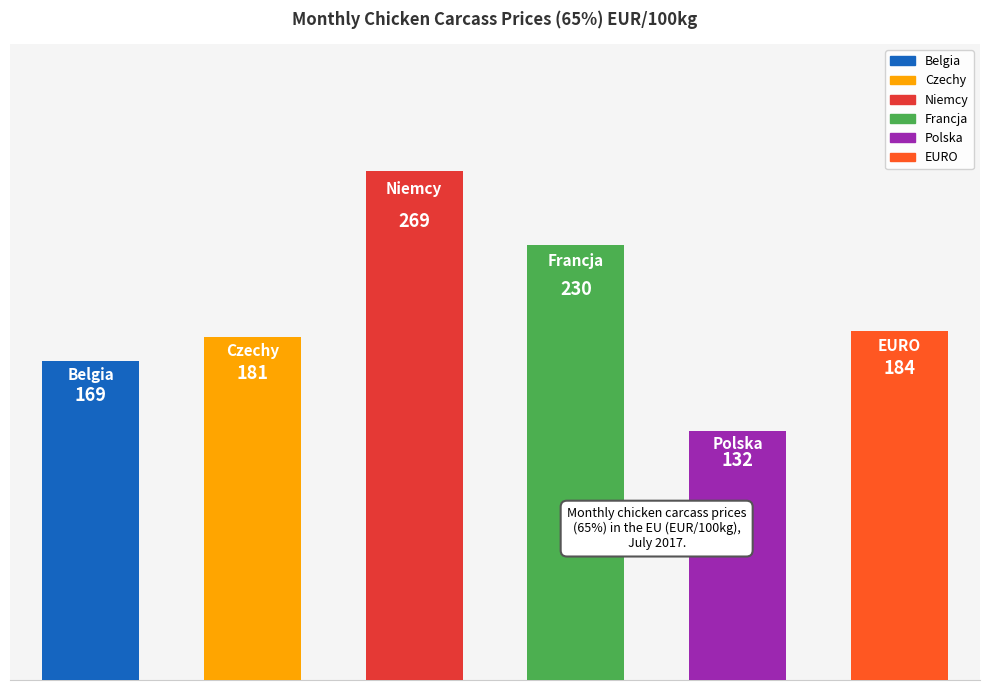

What is the maximum value shown in the chart?

268.9